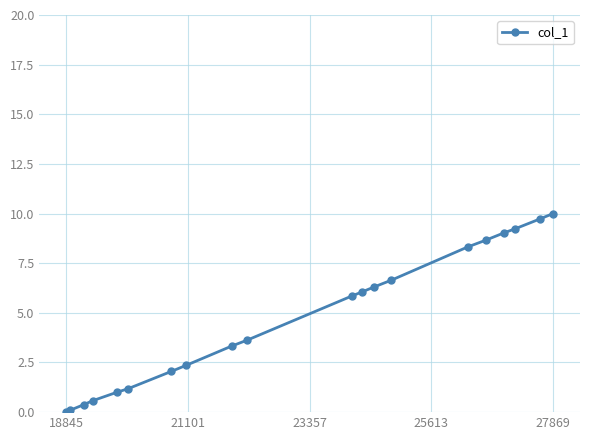

How many positive values are there?

19